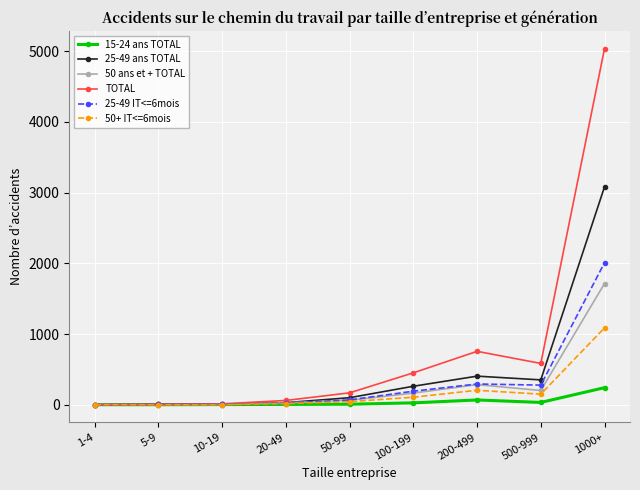

The value of 50 ans et + TOTAL at 10-19 is 2. True or false?

True